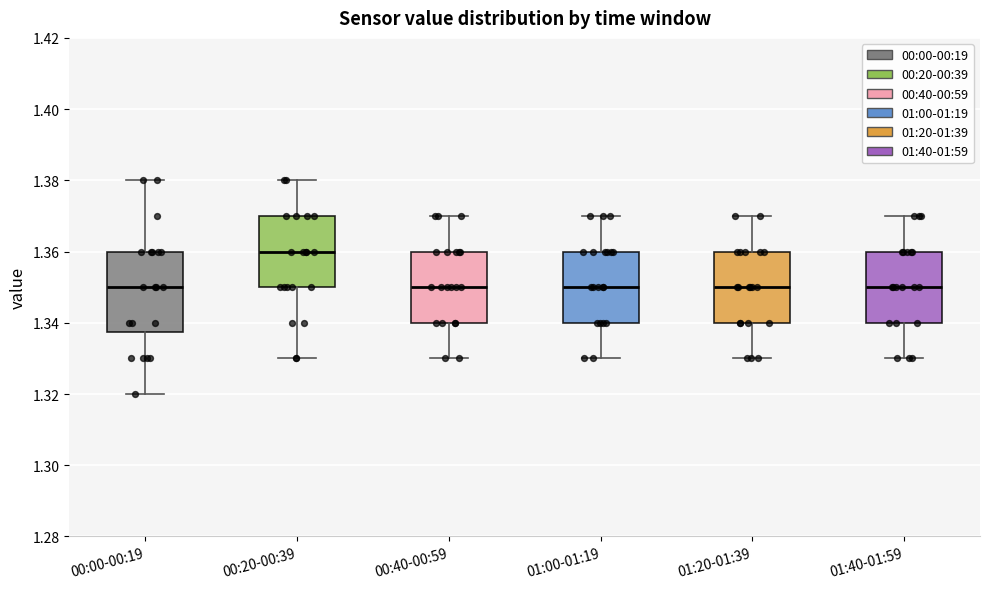

Reading left to right, read every box against the y-axis: the position of its median line, the range the box covers, and the ends of its whiskers. The values are not printed on the chart, so give them approximately, as read against the axis.

00:00-00:19: median 1.350, box 1.338 to 1.360, whiskers 1.320 to 1.380
00:20-00:39: median 1.360, box 1.350 to 1.370, whiskers 1.330 to 1.380
00:40-00:59: median 1.350, box 1.340 to 1.360, whiskers 1.330 to 1.370
01:00-01:19: median 1.350, box 1.340 to 1.360, whiskers 1.330 to 1.370
01:20-01:39: median 1.350, box 1.340 to 1.360, whiskers 1.330 to 1.370
01:40-01:59: median 1.350, box 1.340 to 1.360, whiskers 1.330 to 1.370